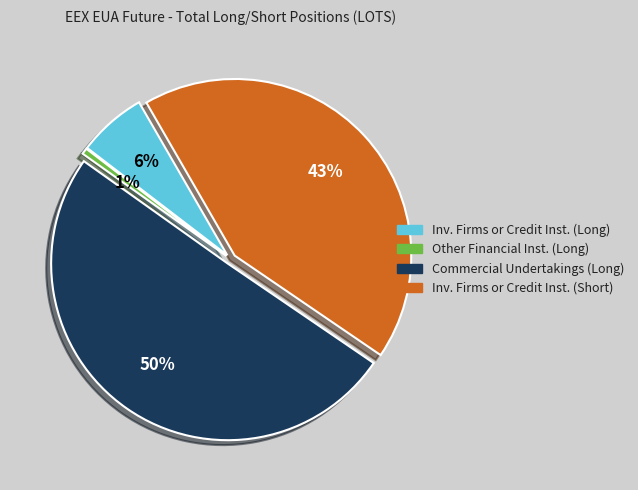

Count the number of slices in the pie.

4